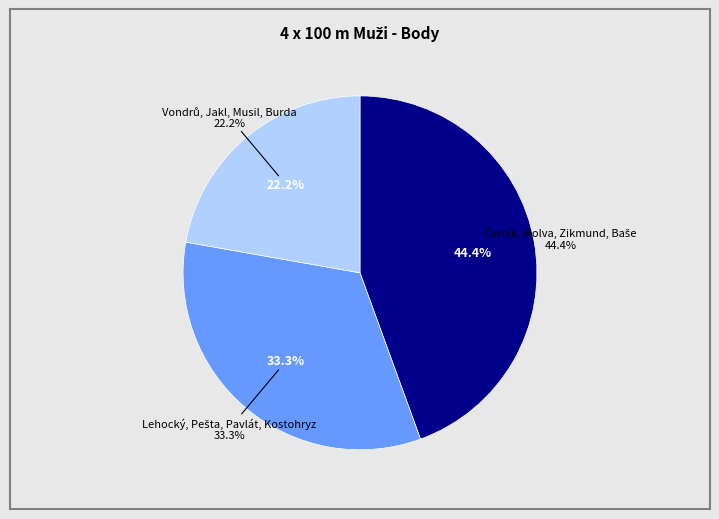

Does Vondrů, Jakl, Musil, Burda account for over 50% of the chart?

No